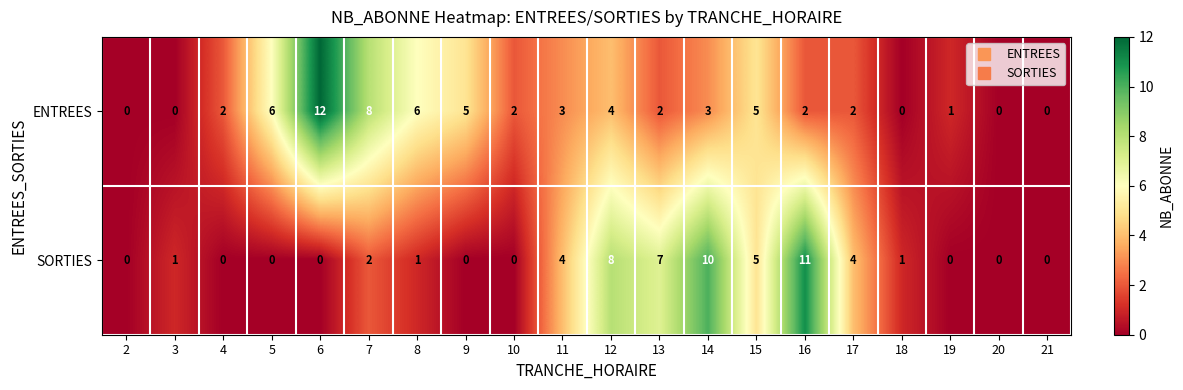

The value of ENTREES at 9 is 5. True or false?

True